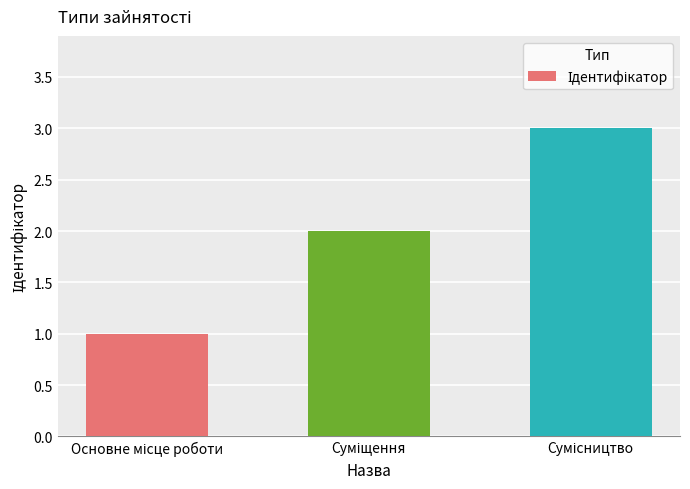

What is the maximum value shown in the chart?

3